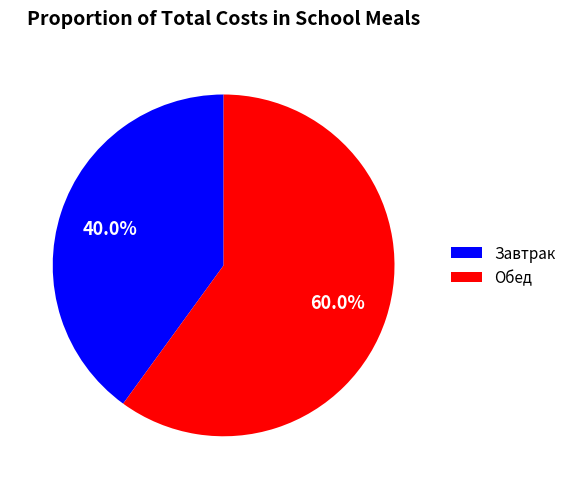

What is the ratio of the value at Завтрак to the value at Обед?

0.7